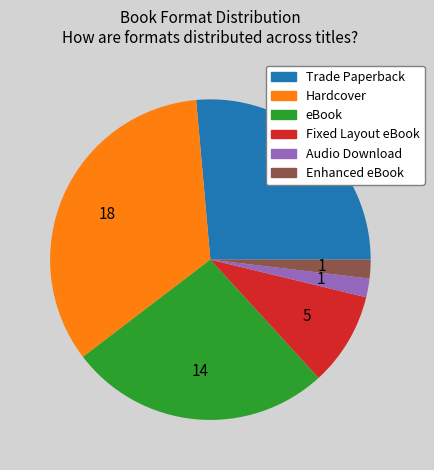

Count the number of slices in the pie.

6